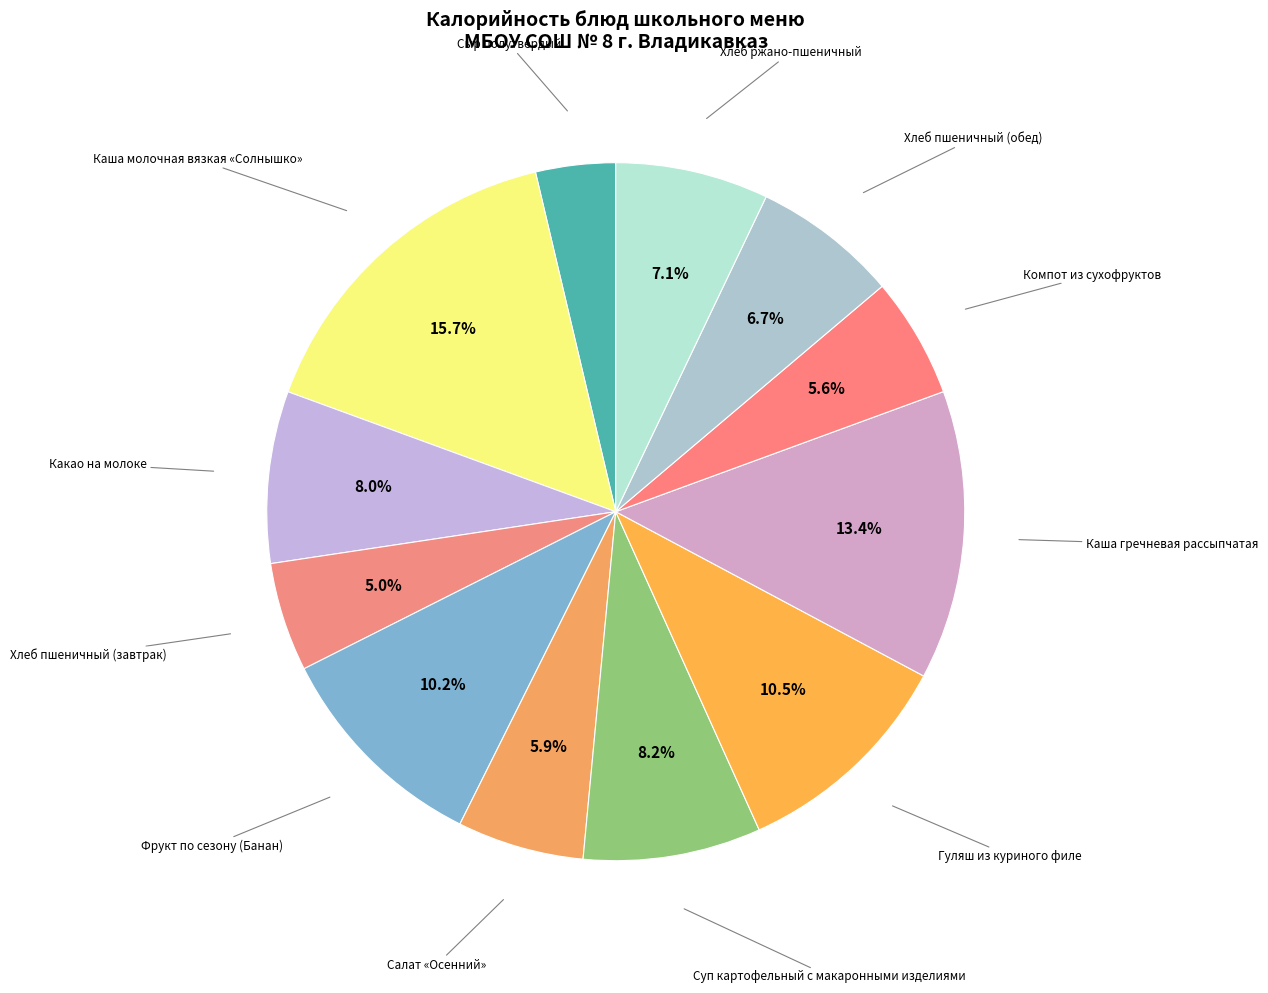

Between Какао на молоке and Фрукт по сезону (Банан), which is larger?

Фрукт по сезону (Банан)